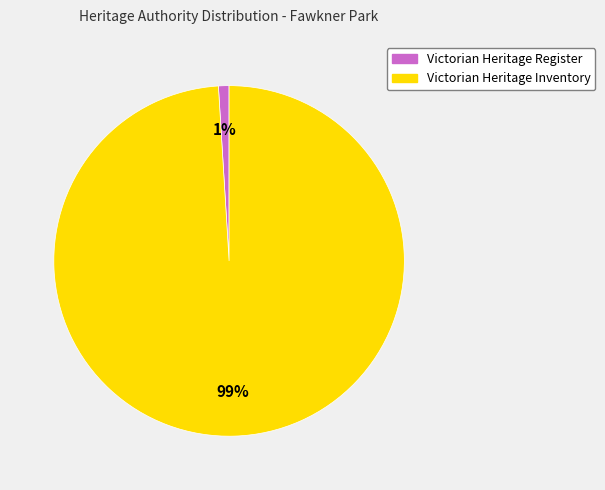

Does Victorian Heritage Inventory account for over 50% of the chart?

Yes